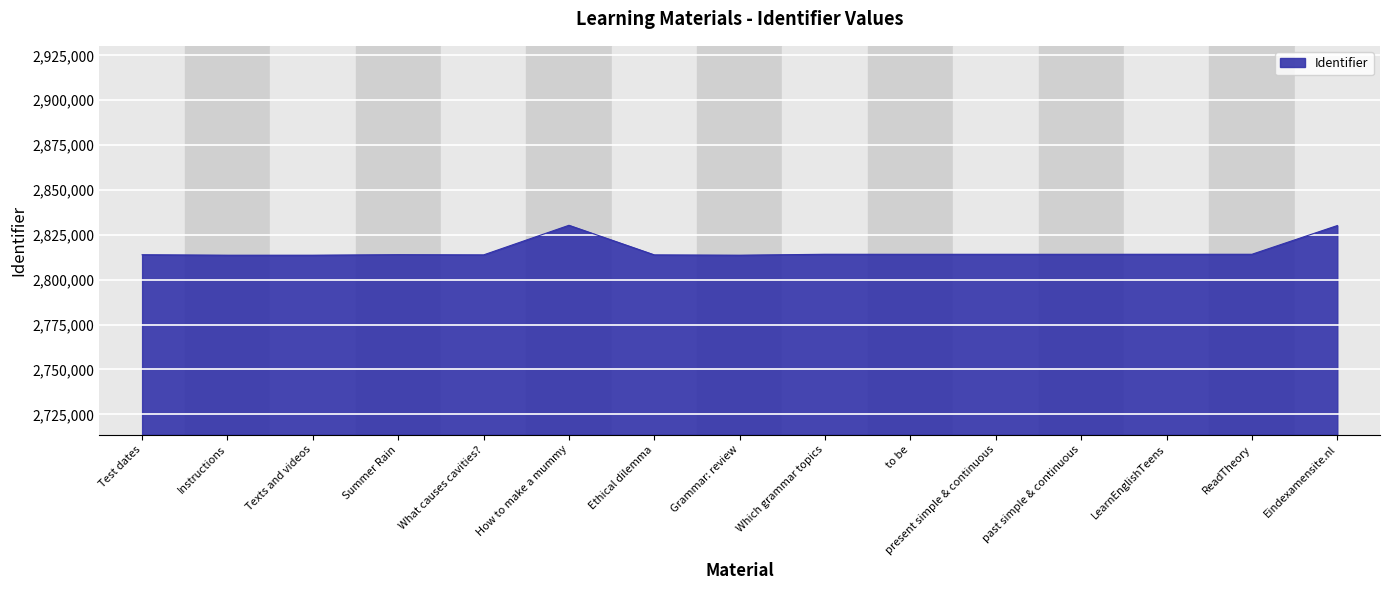

The value at past simple & continuous is 2814180. True or false?

True